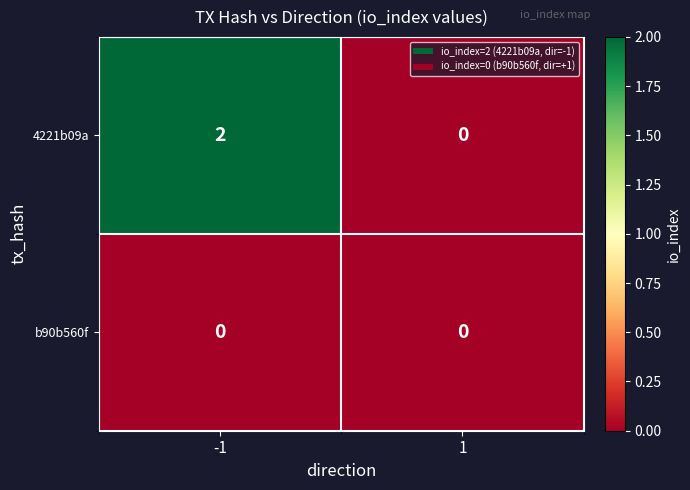

The 4221b09a series shows 3 at -1. True or false?

False